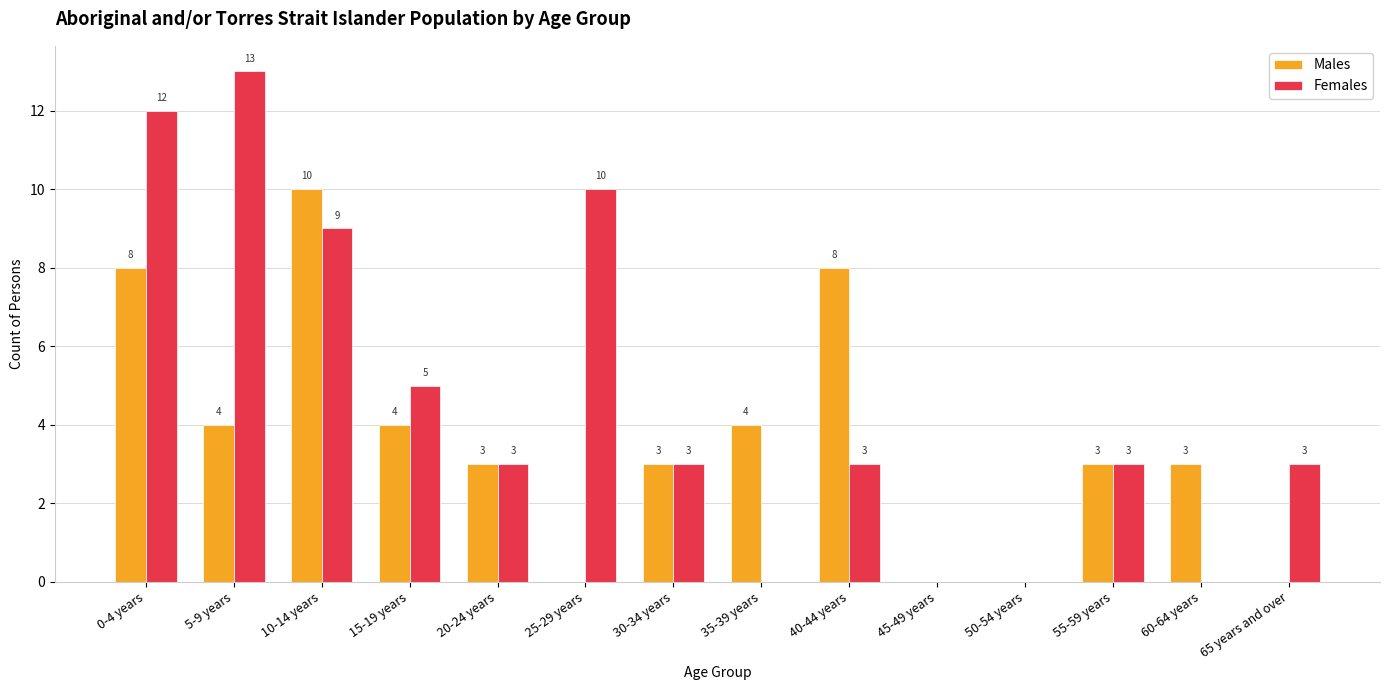

Which series has the largest total across all categories?

Females